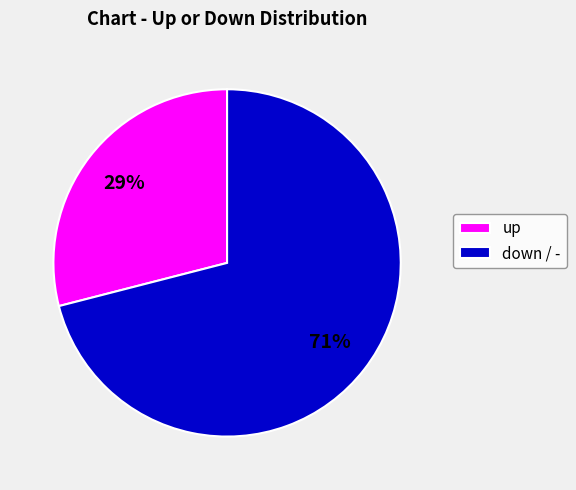

Which slice is the smallest?

up